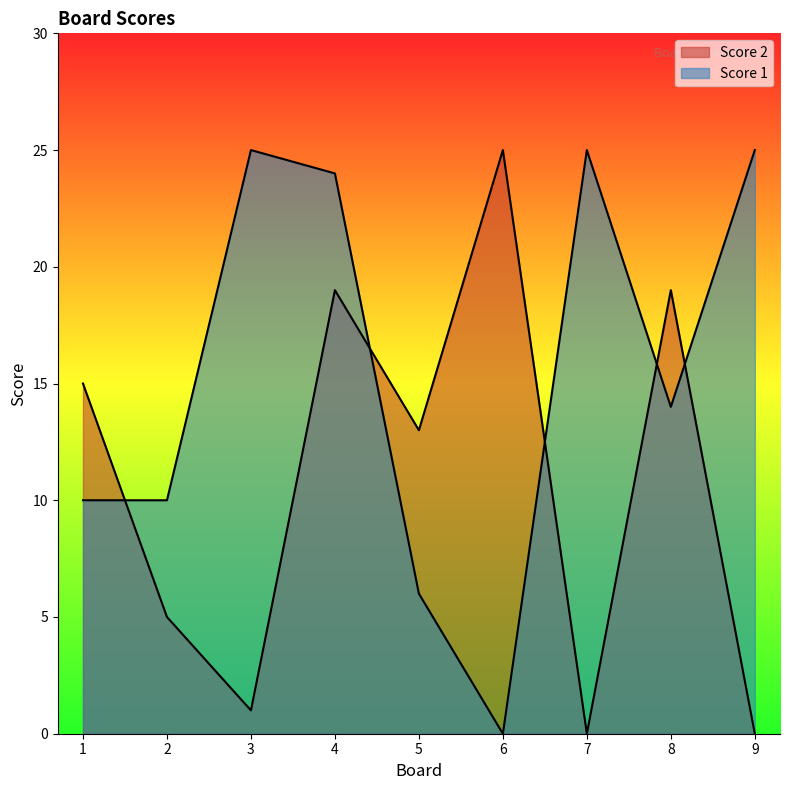

What are all the series names shown in the legend?

Score 2, Score 1